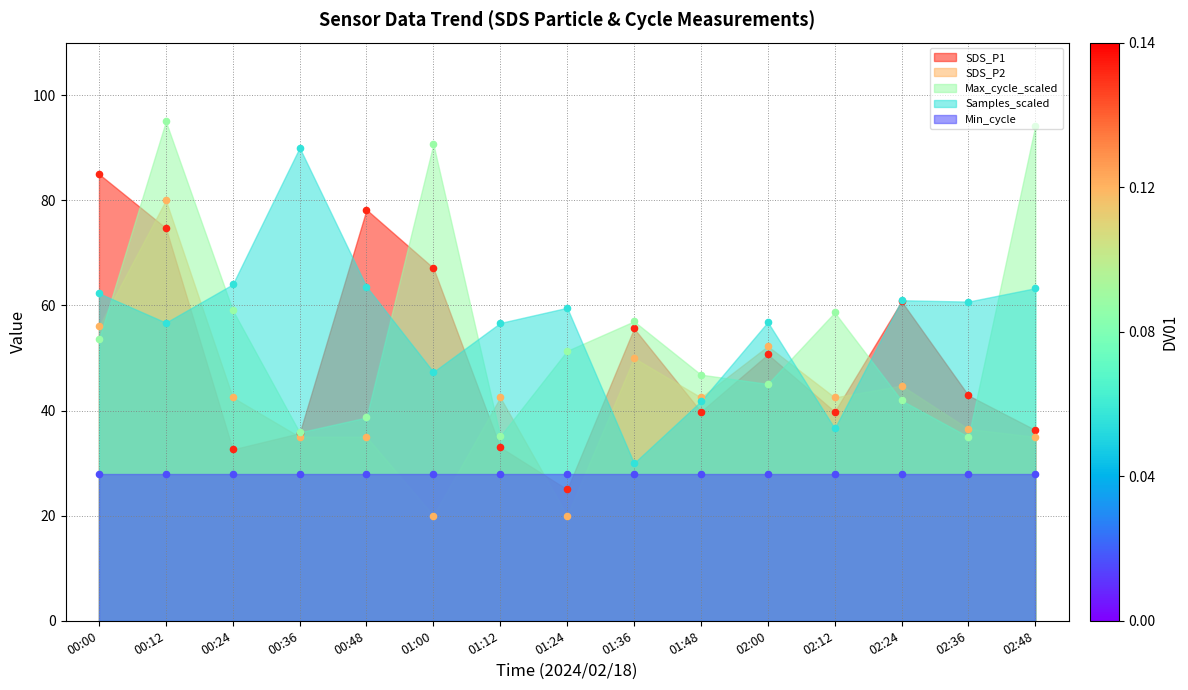

Which series contains the lowest Y value?

SDS_P2